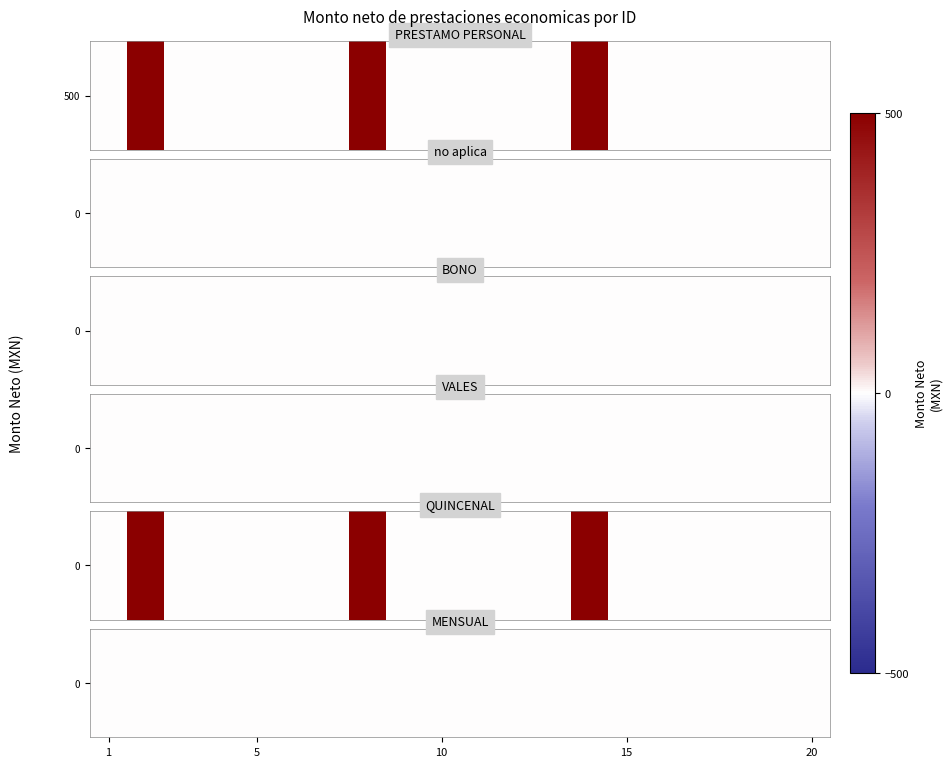

Is the value of BONO at 7 greater than the value of PRESTAMO PERSONAL at 1?

No